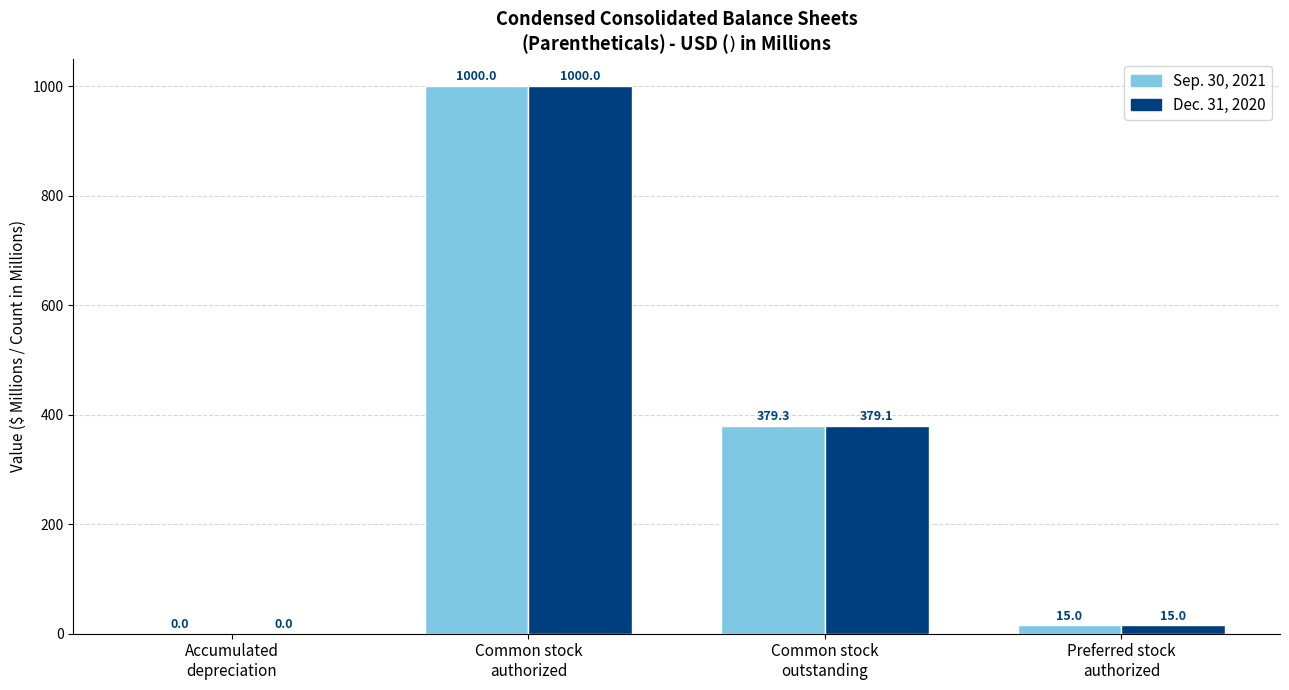

Which series has the largest total across all categories?

Sep. 30, 2021